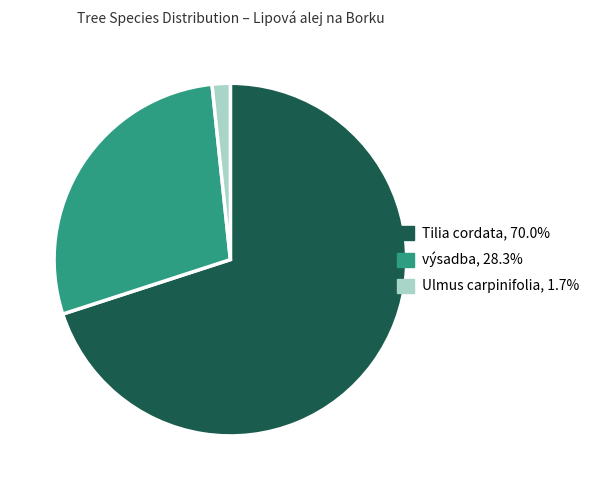

What is the majority slice?

Tilia cordata